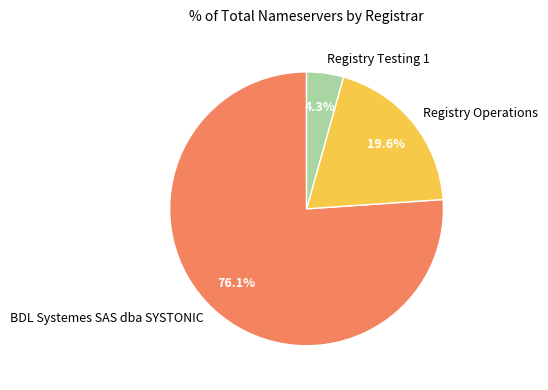

Is it true that BDL Systemes SAS dba SYSTONIC is 76% of the pie?

True